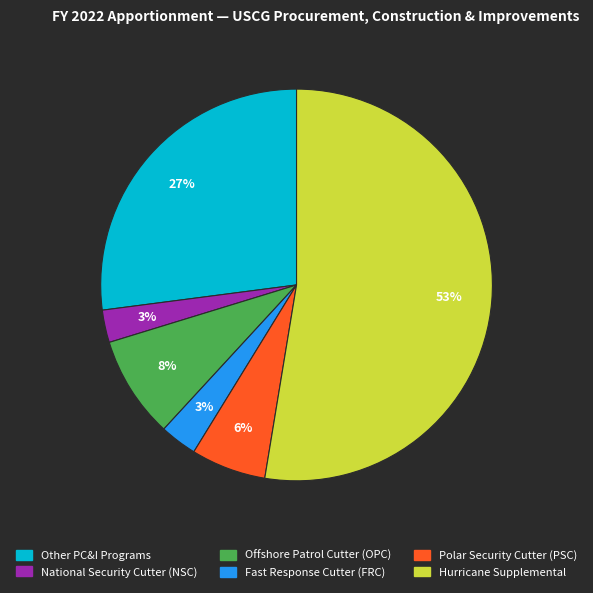

Combined, do Fast Response Cutter (FRC) and Polar Security Cutter (PSC) account for over 50%?

No